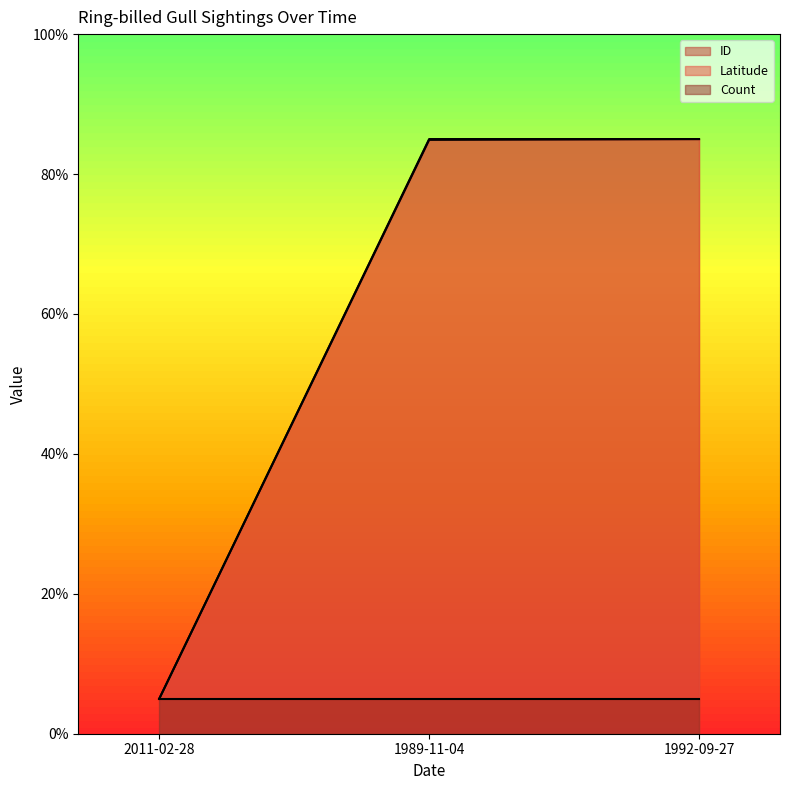

Is it true that ID equals 84.9 at 1989-11-04?

True